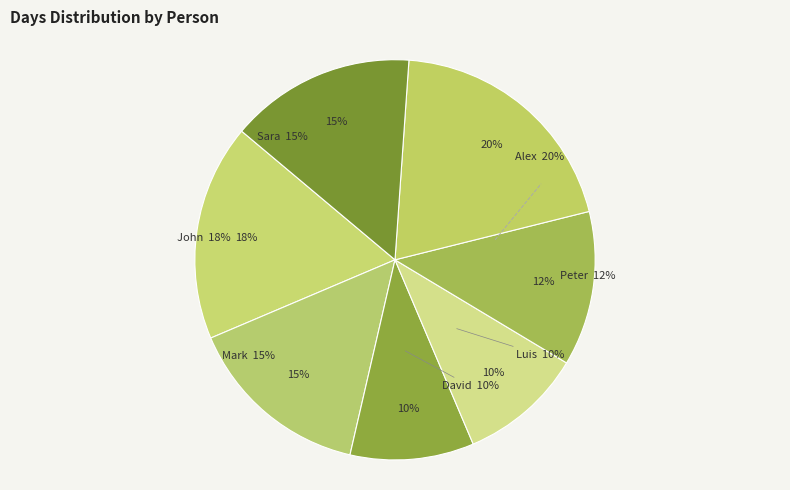

What portion of the pie excludes Luis?

90.0%